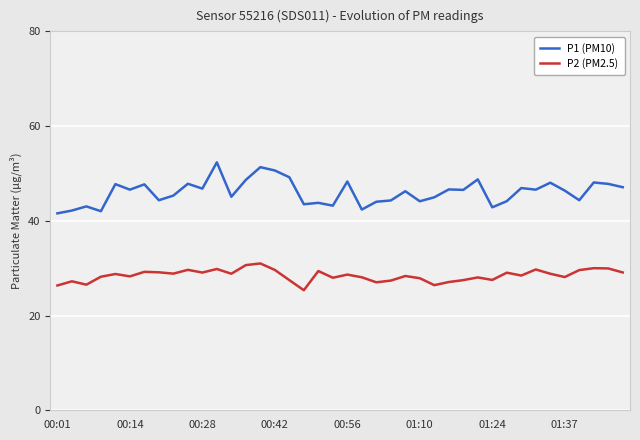

Which series has the largest range (max minus min)?

P1 (PM10)